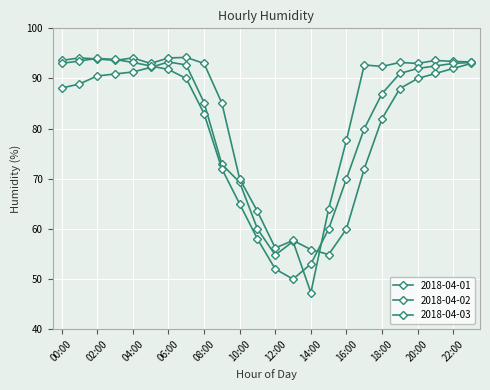

Where do 2018-04-02 and 2018-04-01 first cross each other?

14:00 and 15:00